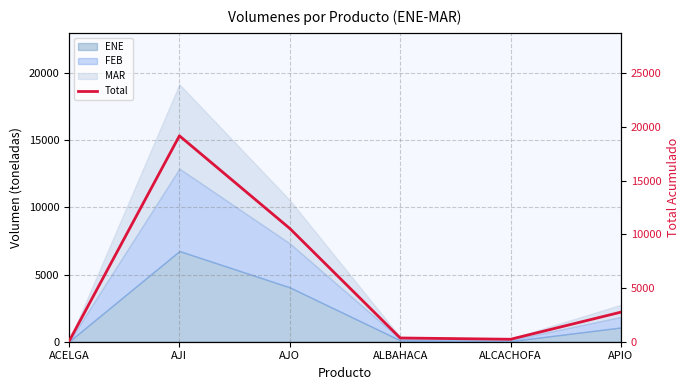

True or false: there are more than 1 points higher than both neighbors.

False